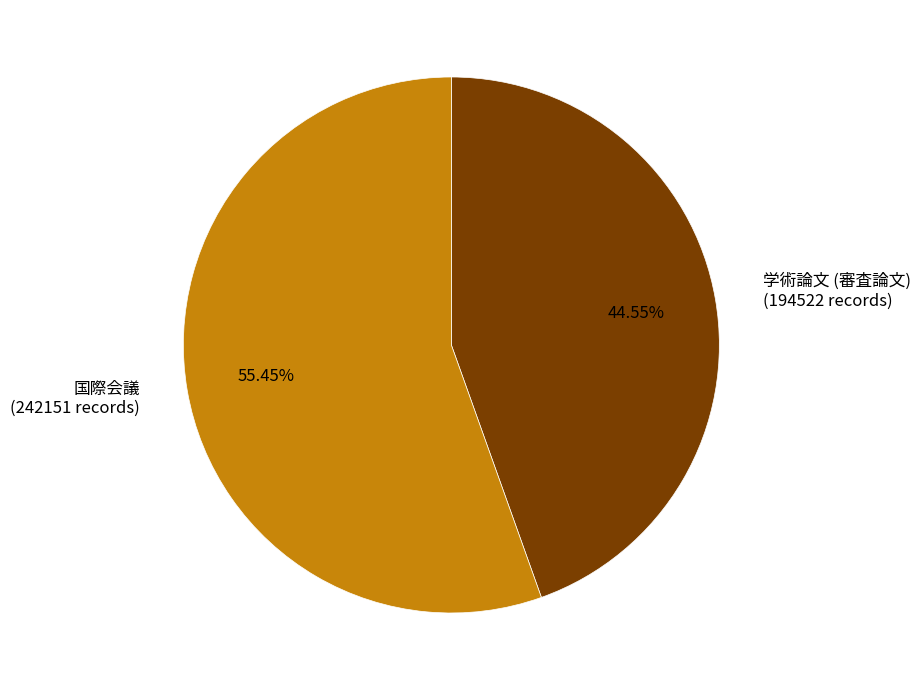

Which has a higher value, 国際会議 or 学術論文 (審査論文)?

国際会議